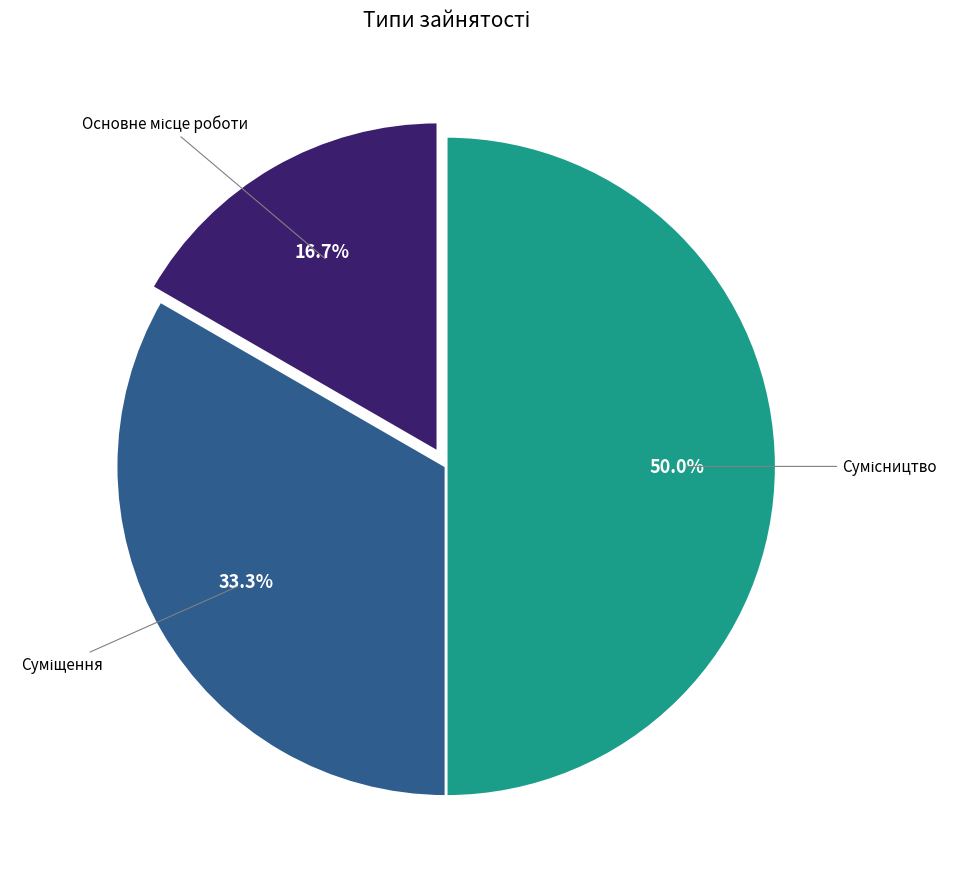

What is the smallest slice in the pie chart?

Основне місце роботи